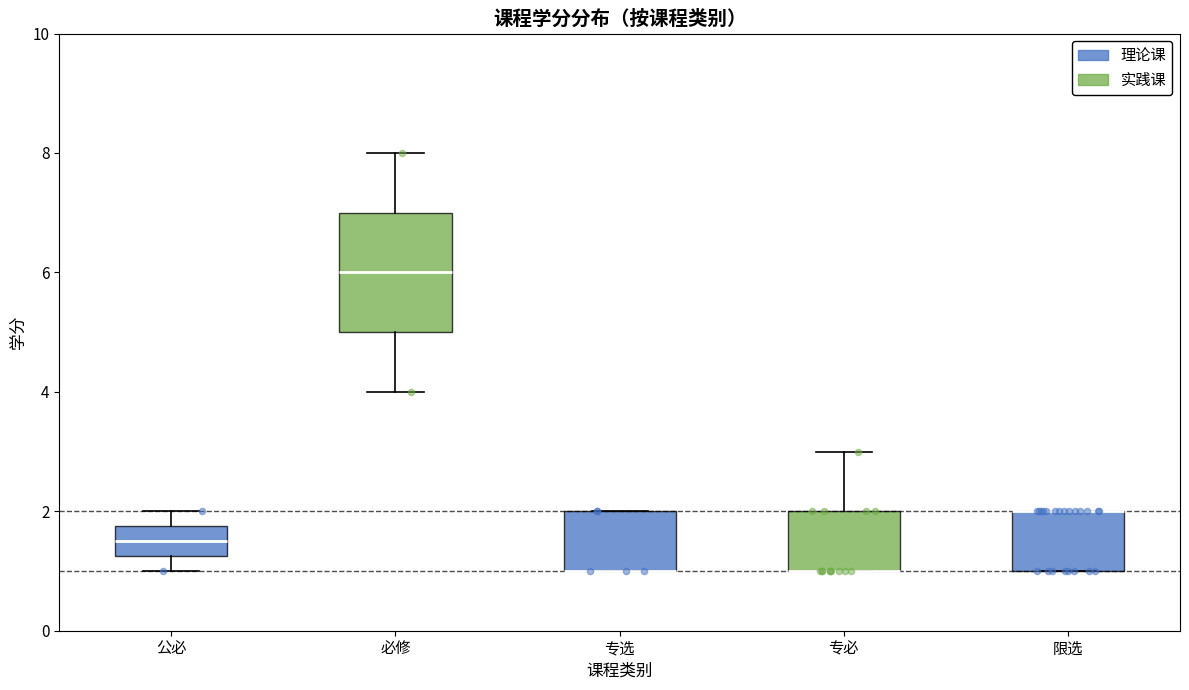

Which box is the tallest, from its lower edge to its upper edge?

必修